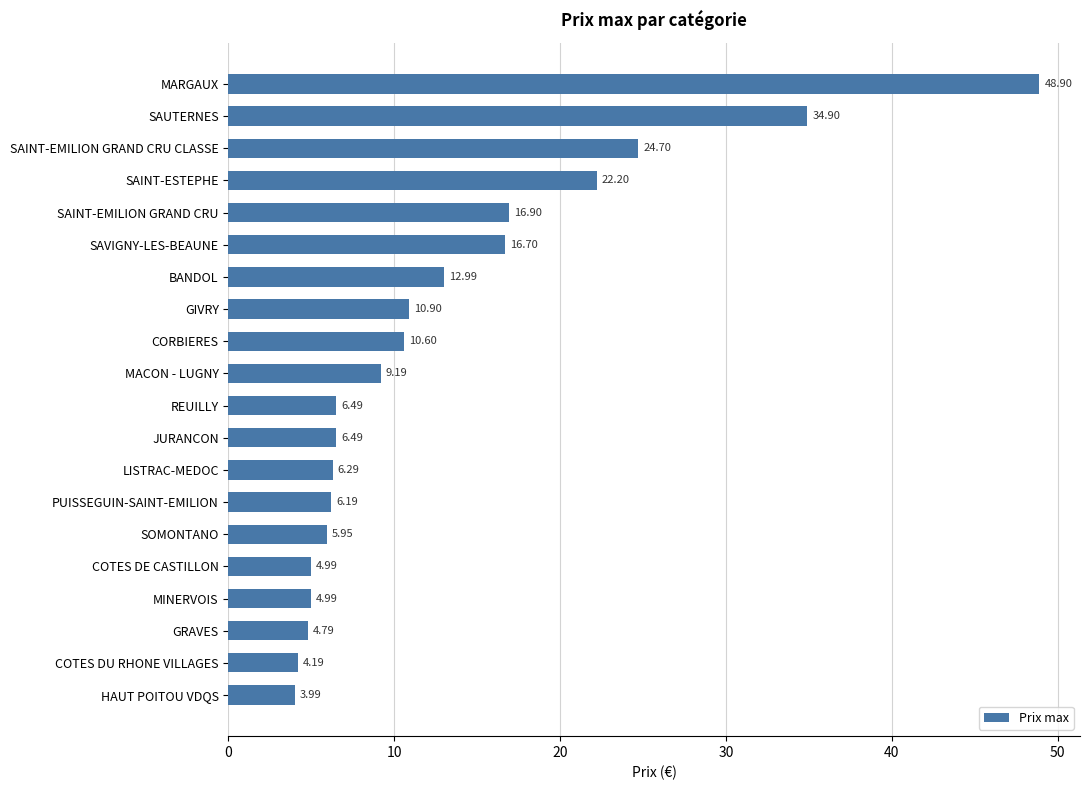

Which category has the lowest value across all series?

HAUT POITOU VDQS